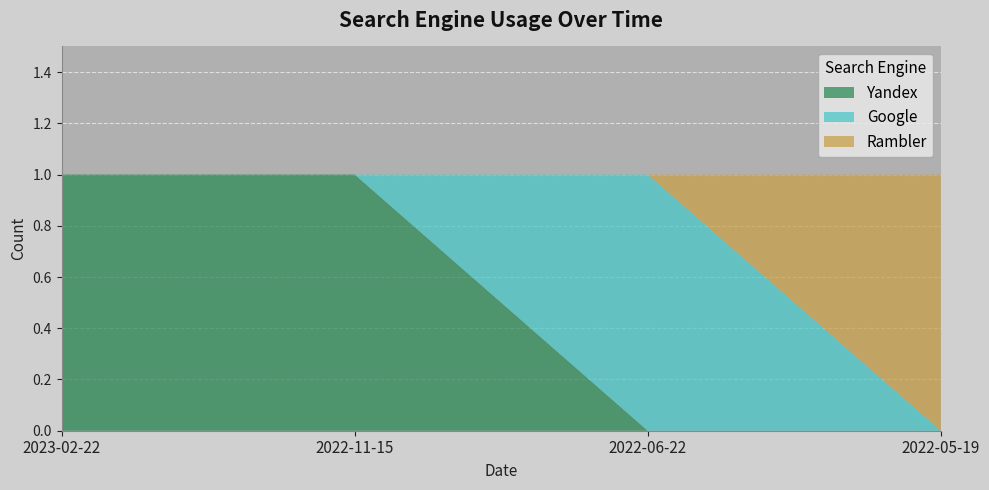

Reading left to right, list all the values displayed in this chart.

Yandex: 1	1	0	0
Google: 0	0	1	0
Rambler: 0	0	0	1